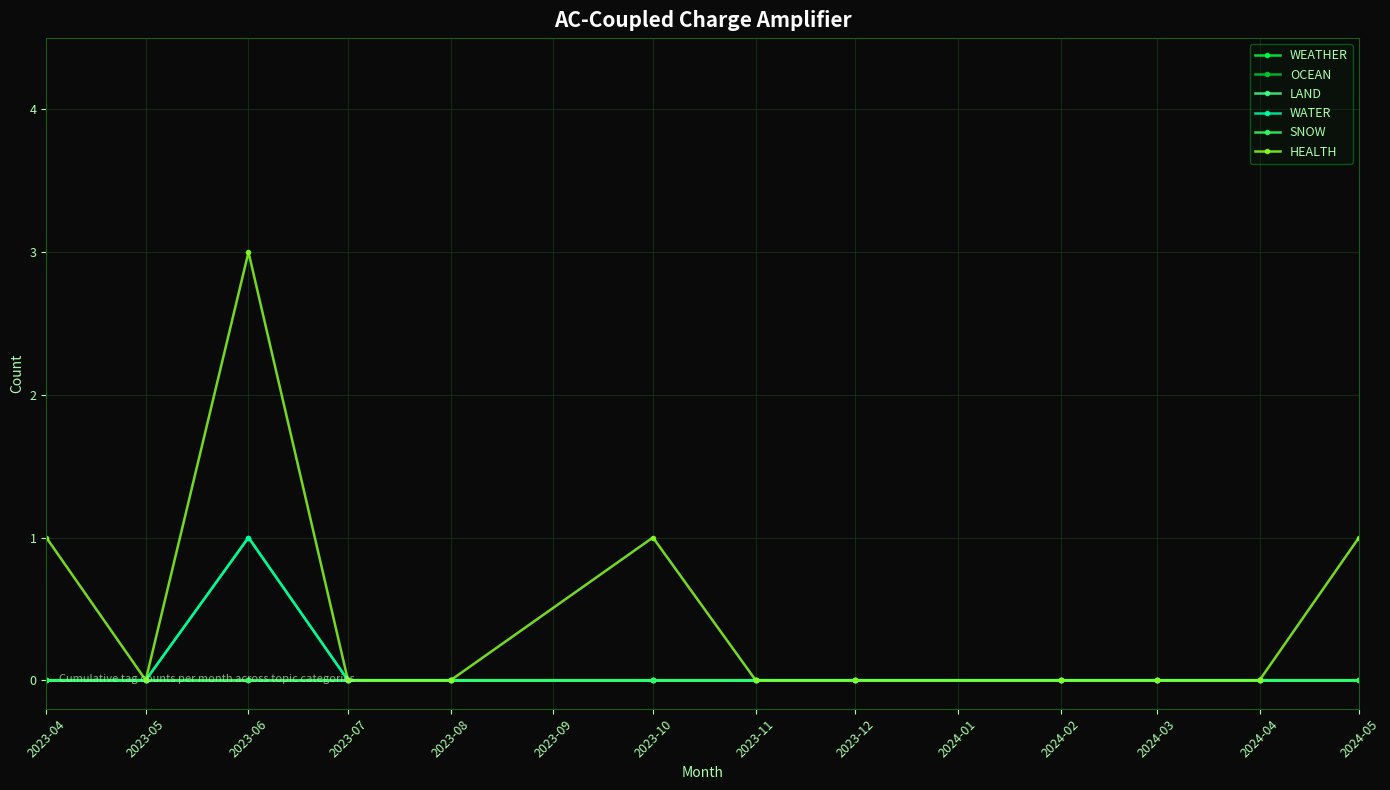

Reading left to right, transcribe all the data shown in this chart.

WEATHER: 0	0	1	0	0	0	0	0	0	0	0	0
OCEAN: 0	0	0	0	0	0	0	0	0	0	0	0
LAND: 0	0	0	0	0	0	0	0	0	0	0	0
WATER: 0	0	1	0	0	0	0	0	0	0	0	0
SNOW: 0	0	0	0	0	0	0	0	0	0	0	0
HEALTH: 1	0	3	0	0	1	0	0	0	0	0	1